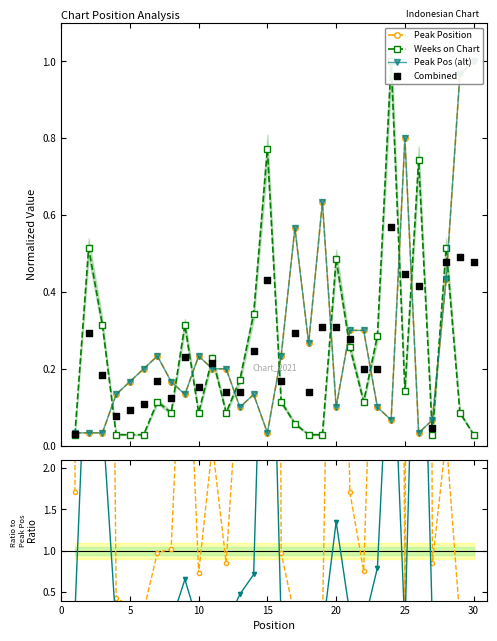

What are all the series names shown in the legend?

Peak Position, Weeks on Chart, Peak Pos (alt), Combined